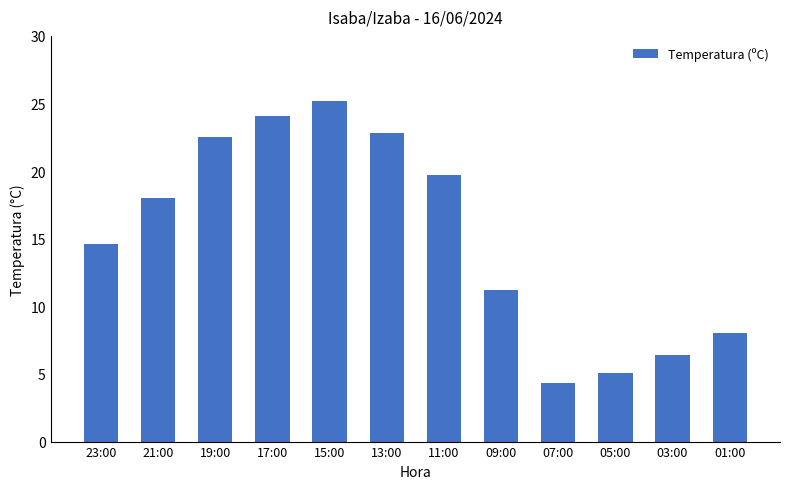

What is the difference between the second highest and second lowest values?

19.0